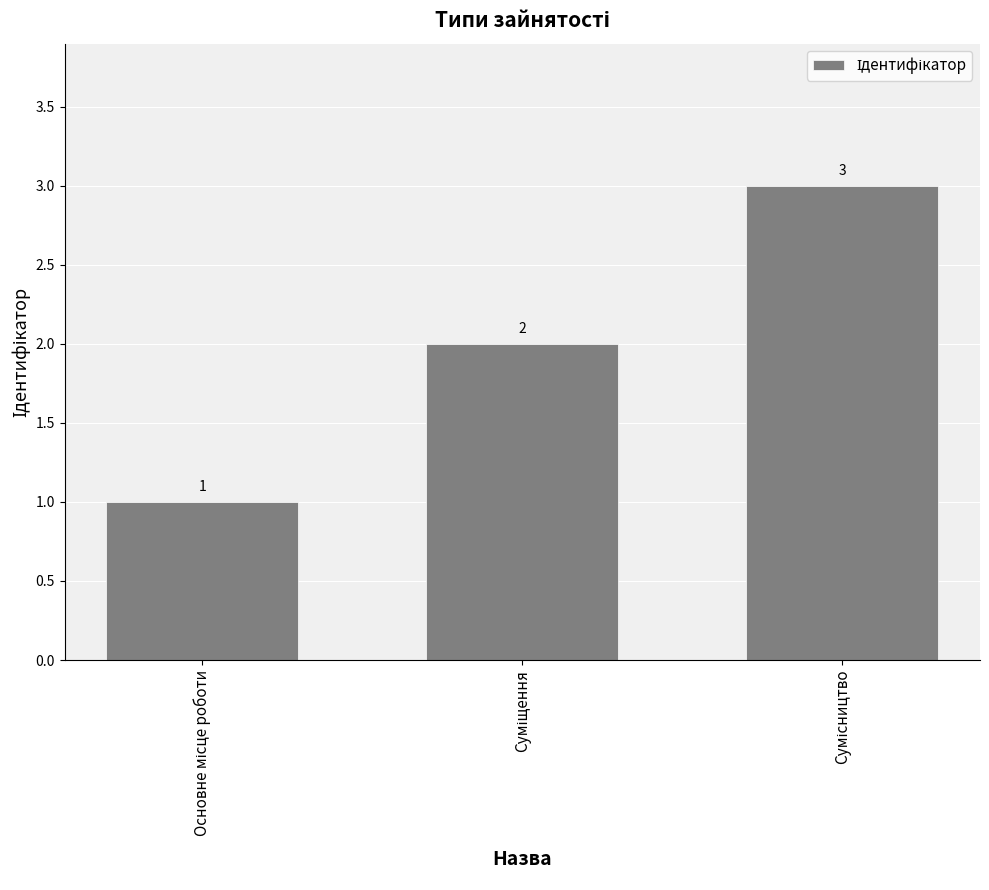

What is the maximum value shown in the chart?

3